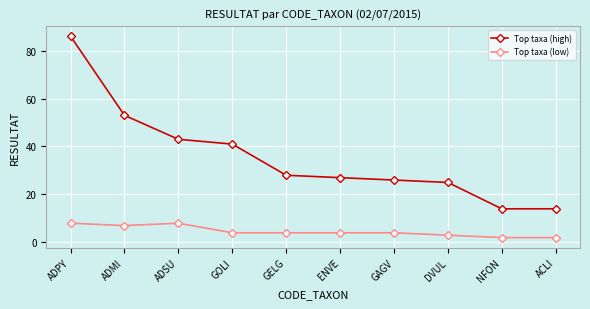

What is the maximum value for Top taxa (low)?

8